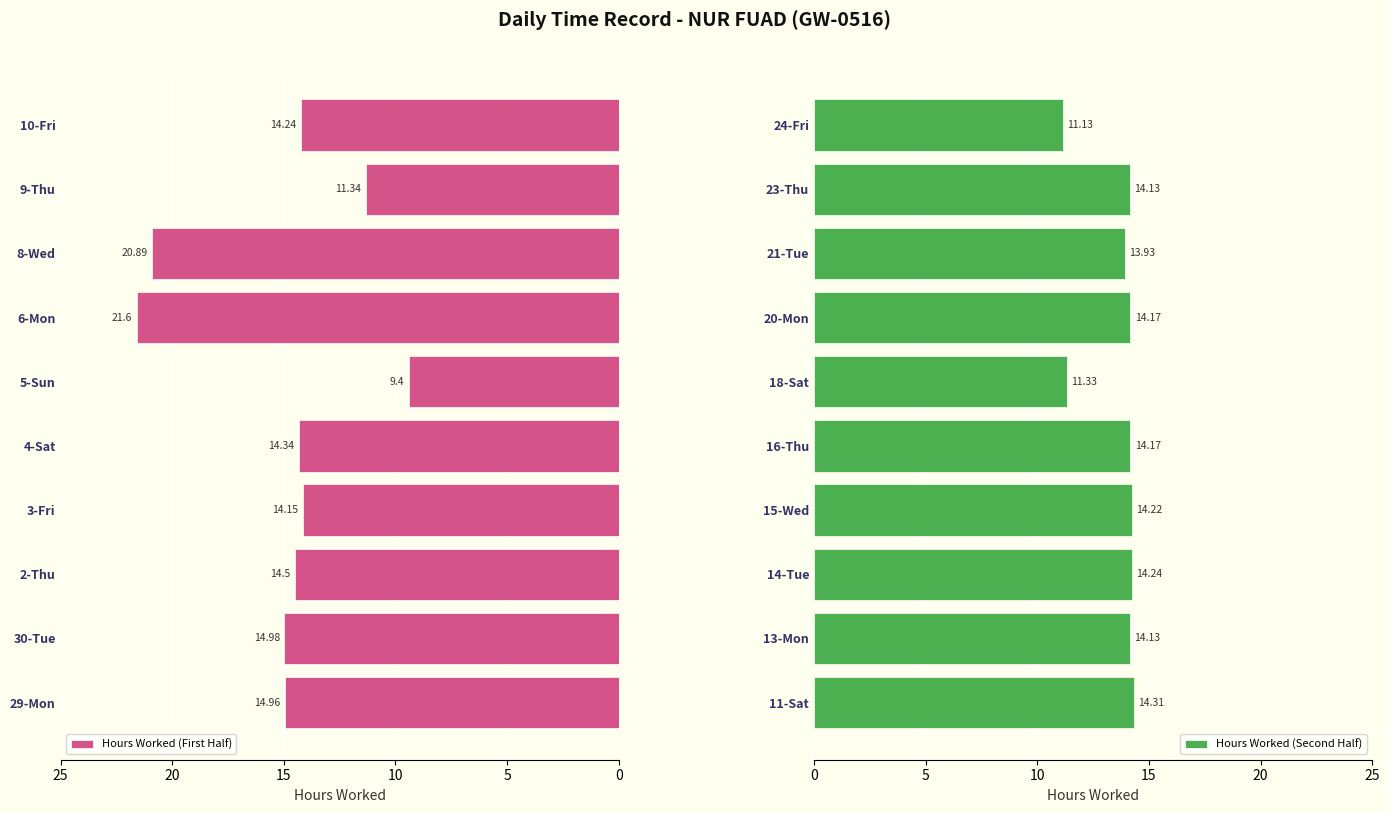

What is the sum of the Hours Worked (Second Half) values at 20-Mon and 16-Thu?

28.3